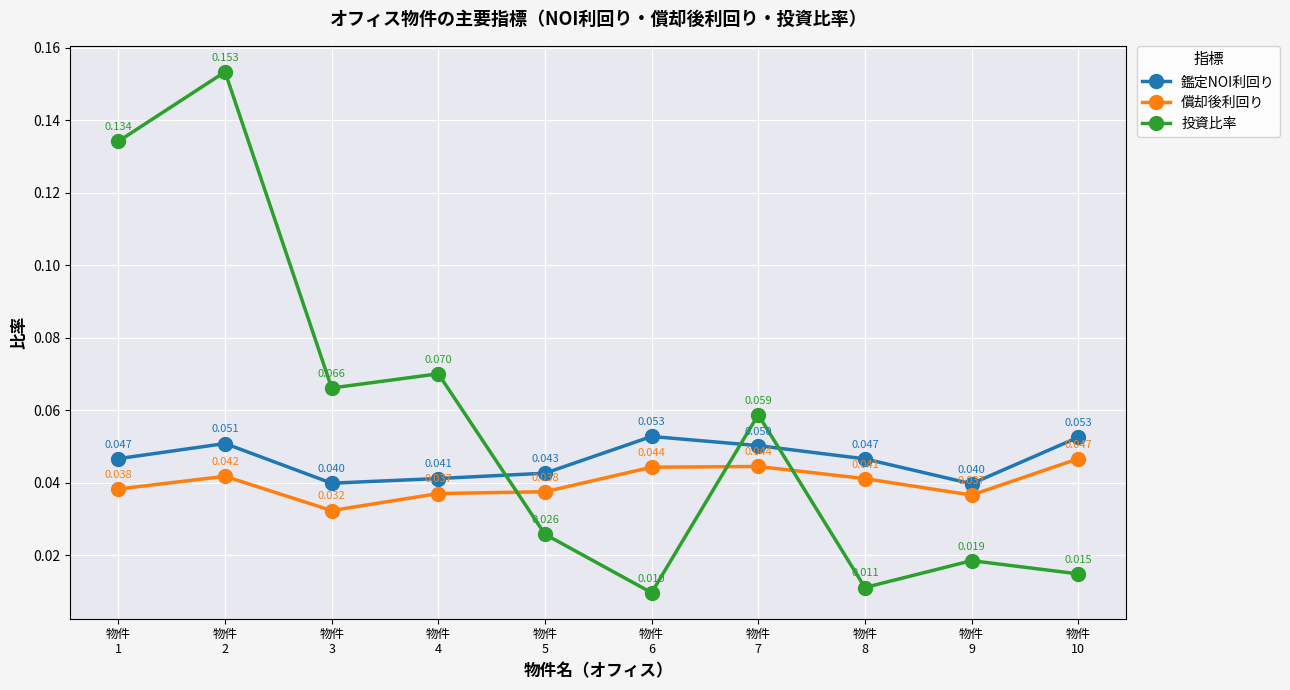

Where is the first local minimum for 償却後利回り?

物件
3